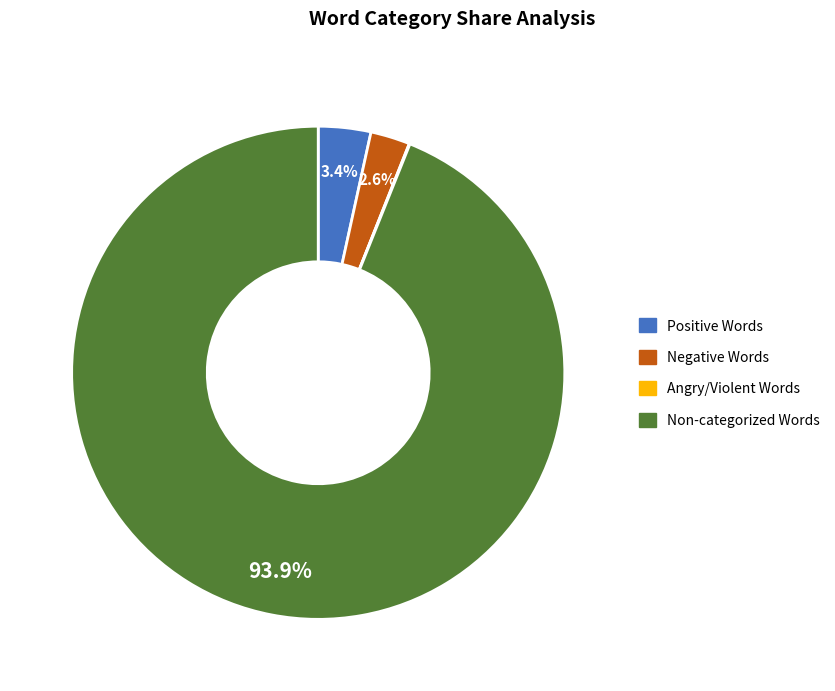

Does any single category account for the majority?

Yes